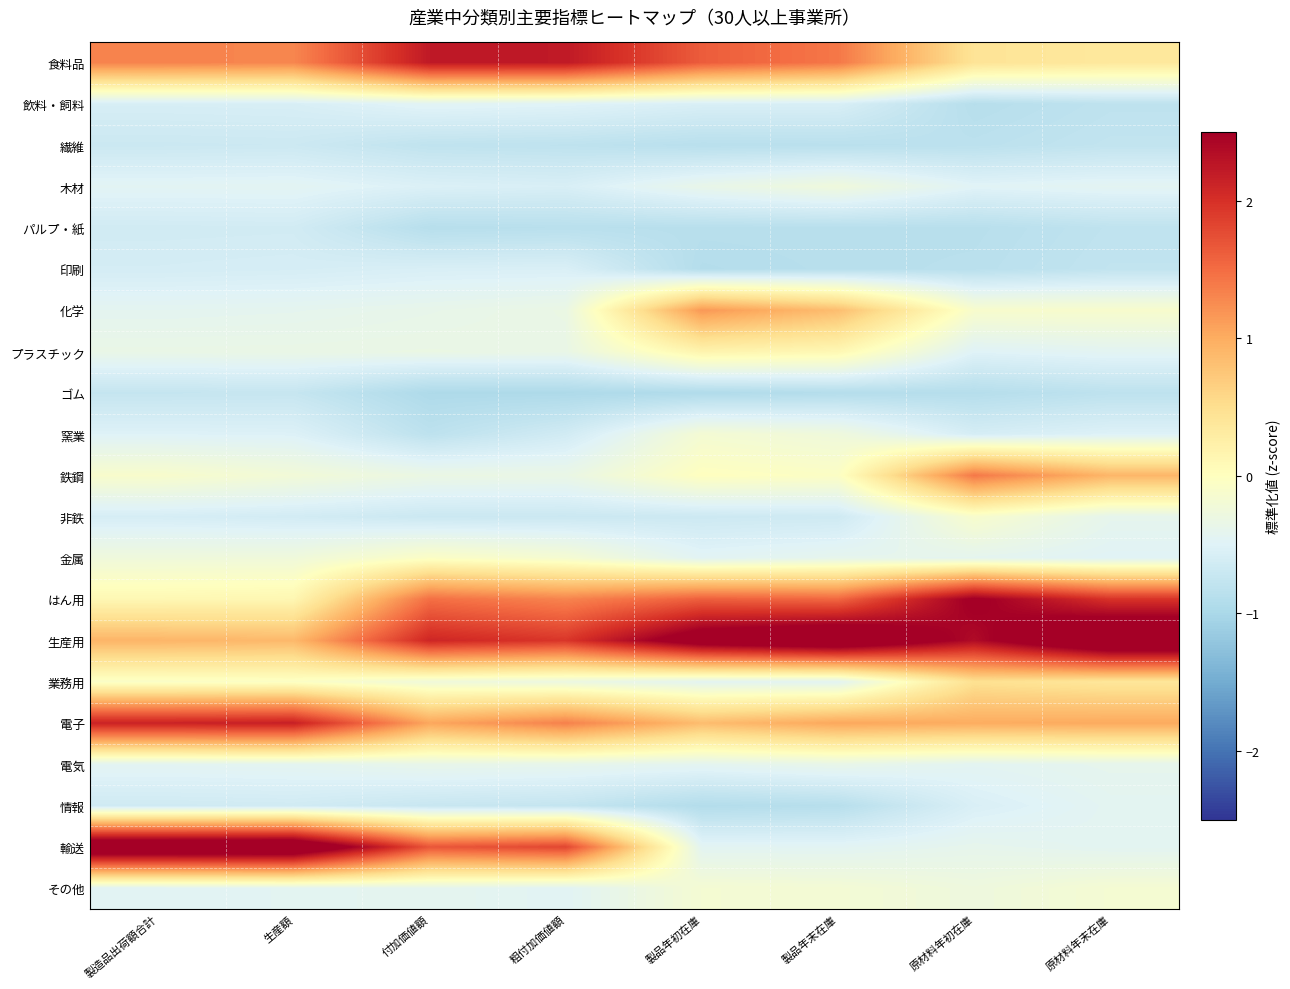

Reading left to right, transcribe all the data shown in this chart.

食料品: 製造品出荷額合計=1.3	生産額=1.3	付加価値額=2.2	粗付加価値額=2.2	製品年初在庫=1.6	製品年末在庫=1.4	原材料年初在庫=0.4	原材料年末在庫=0.4
飲料・飼料: 製造品出荷額合計=-0.6	生産額=-0.6	付加価値額=-0.5	粗付加価値額=-0.5	製品年初在庫=-0.6	製品年末在庫=-0.6	原材料年初在庫=-0.9	原材料年末在庫=-0.8
繊維: 製造品出荷額合計=-0.7	生産額=-0.7	付加価値額=-0.8	粗付加価値額=-0.8	製品年初在庫=-0.9	製品年末在庫=-0.8	原材料年初在庫=-0.8	原材料年末在庫=-0.8
木材: 製造品出荷額合計=-0.5	生産額=-0.5	付加価値額=-0.5	粗付加価値額=-0.6	製品年初在庫=-0.4	製品年末在庫=-0.3	原材料年初在庫=-0.5	原材料年末在庫=-0.4
パルプ・紙: 製造品出荷額合計=-0.6	生産額=-0.6	付加価値額=-0.9	粗付加価値額=-0.9	製品年初在庫=-0.9	製品年末在庫=-0.9	原材料年初在庫=-0.9	原材料年末在庫=-0.8
印刷: 製造品出荷額合計=-0.6	生産額=-0.6	付加価値額=-0.6	粗付加価値額=-0.6	製品年初在庫=-0.9	製品年末在庫=-0.9	原材料年初在庫=-0.9	原材料年末在庫=-0.8
化学: 製造品出荷額合計=-0.4	生産額=-0.4	付加価値額=-0.4	粗付加価値額=-0.3	製品年初在庫=1.2	製品年末在庫=0.8	原材料年初在庫=-0.1	原材料年末在庫=-0.1
プラスチック: 製造品出荷額合計=-0.3	生産額=-0.3	付加価値額=-0.3	粗付加価値額=-0.3	製品年初在庫=0.2	製品年末在庫=0.1	原材料年初在庫=-0.5	原材料年末在庫=-0.4
ゴム: 製造品出荷額合計=-0.7	生産額=-0.7	付加価値額=-1.0	粗付加価値額=-1.0	製品年初在庫=-0.9	製品年末在庫=-0.9	原材料年初在庫=-0.9	原材料年末在庫=-0.8
窯業: 製造品出荷額合計=-0.5	生産額=-0.5	付加価値額=-0.8	粗付加価値額=-0.6	製品年初在庫=-0.2	製品年末在庫=-0.3	原材料年初在庫=-0.6	原材料年末在庫=-0.5
鉄鋼: 製造品出荷額合計=-0.1	生産額=-0.2	付加価値額=-0.3	粗付加価値額=-0.3	製品年初在庫=-0.0	製品年末在庫=-0.1	原材料年初在庫=1.4	原材料年末在庫=0.9
非鉄: 製造品出荷額合計=-0.6	生産額=-0.6	付加価値額=-0.7	粗付加価値額=-0.7	製品年初在庫=-0.7	製品年末在庫=-0.7	原材料年初在庫=-0.1	原材料年末在庫=-0.4
金属: 製造品出荷額合計=-0.3	生産額=-0.2	付加価値額=-0.1	粗付加価値額=-0.2	製品年初在庫=-0.5	製品年末在庫=-0.4	原材料年初在庫=-0.4	原材料年末在庫=-0.5
はん用: 製造品出荷額合計=0.1	生産額=0.1	付加価値額=1.5	粗付加価値額=1.3	製品年初在庫=1.6	製品年末在庫=1.5	原材料年初在庫=2.6	原材料年末在庫=2.0
生産用: 製造品出荷額合計=0.9	生産額=0.9	付加価値額=2.1	粗付加価値額=1.9	製品年初在庫=2.8	製品年末在庫=3.1	原材料年初在庫=2.4	原材料年末在庫=3.2
業務用: 製造品出荷額合計=-0.1	生産額=-0.1	付加価値額=-0.2	粗付加価値額=-0.3	製品年初在庫=-0.4	製品年末在庫=-0.5	原材料年初在庫=0.5	原材料年末在庫=0.4
電子: 製造品出荷額合計=2.1	生産額=2.2	付加価値額=1.0	粗付加価値額=1.3	製品年初在庫=0.8	製品年末在庫=1.0	原材料年初在庫=1.0	原材料年末在庫=1.0
電気: 製造品出荷額合計=-0.4	生産額=-0.4	付加価値額=-0.4	粗付加価値額=-0.4	製品年初在庫=-0.4	製品年末在庫=-0.4	原材料年初在庫=-0.4	原材料年末在庫=-0.4
情報: 製造品出荷額合計=-0.7	生産額=-0.6	付加価値額=-0.7	粗付加価値額=-0.8	製品年初在庫=-0.9	製品年末在庫=-0.9	原材料年初在庫=-0.6	原材料年末在庫=-0.4
輸送: 製造品出荷額合計=3.1	生産額=3.1	付加価値額=1.7	粗付加価値額=1.8	製品年初在庫=-0.4	製品年末在庫=-0.5	原材料年初在庫=-0.4	原材料年末在庫=-0.4
その他: 製造品出荷額合計=-0.5	生産額=-0.4	付加価値額=-0.4	粗付加価値額=-0.5	製品年初在庫=-0.2	製品年末在庫=-0.2	原材料年初在庫=-0.3	原材料年末在庫=-0.2